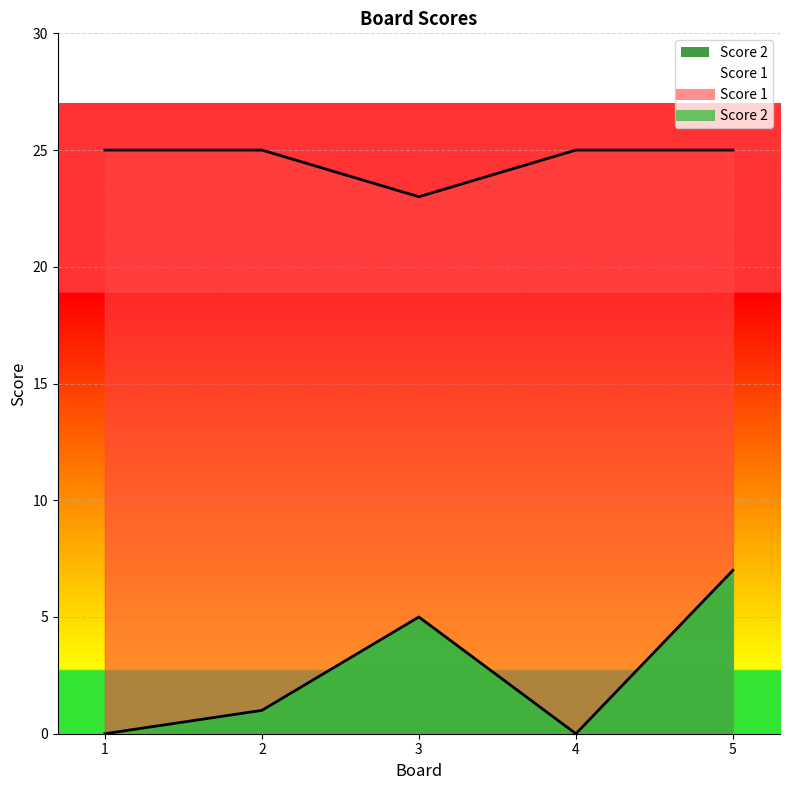

Reading left to right, what are all the values shown in this chart?

Score 2: 0	1	5	0	7
Score 1: 25	25	23	25	25